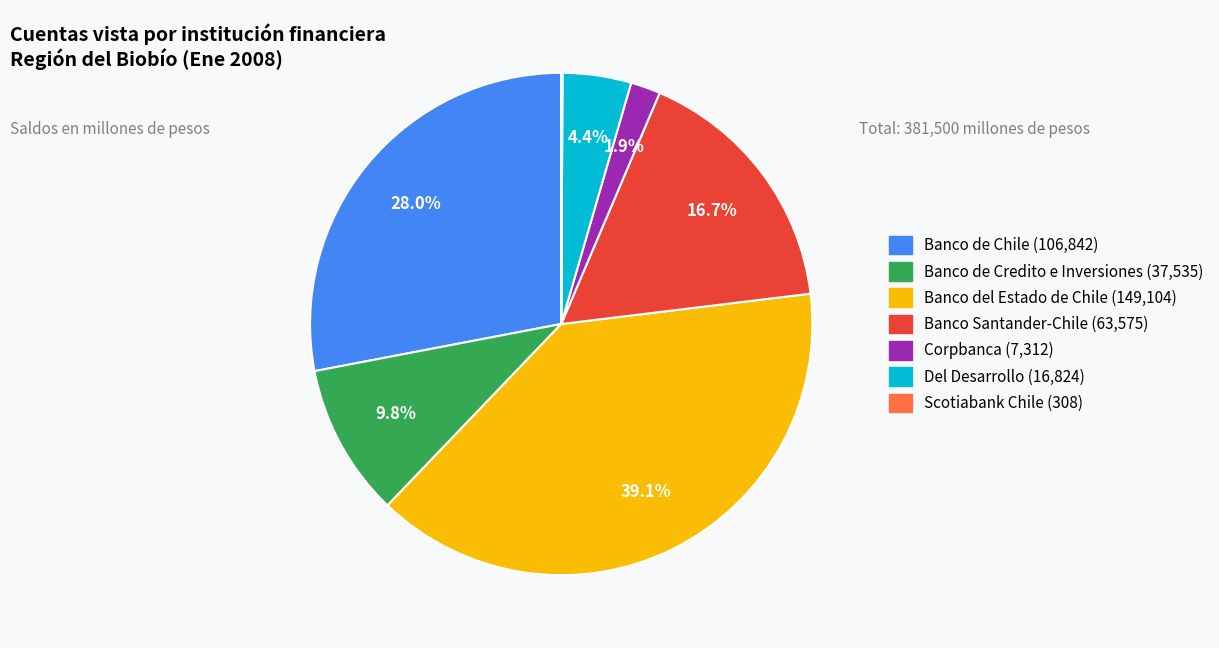

The Banco de Chile slice represents 28% of the pie. True or false?

True